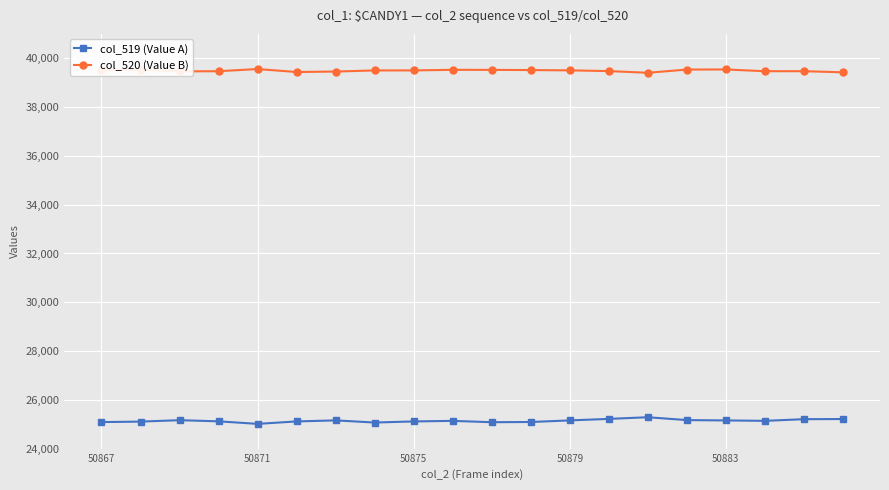

Which series has the largest total across all categories?

col_520 (Value B)